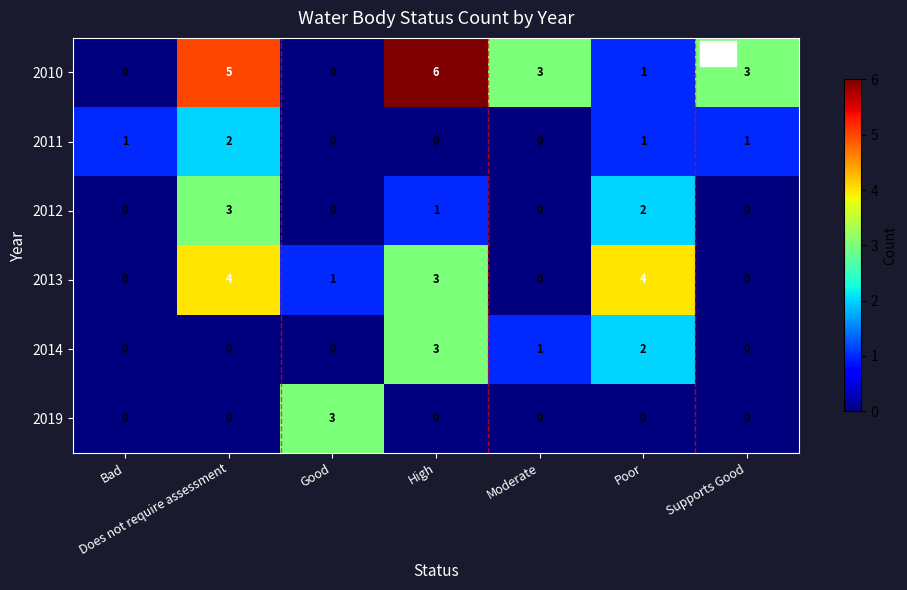

What is the difference between the maximum and minimum values in the 2013 series?

4